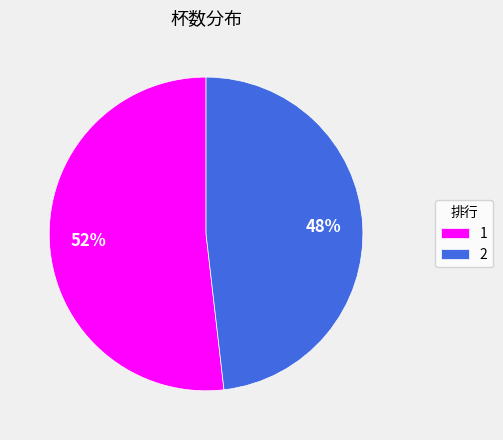

Which category has the biggest portion of the pie?

1